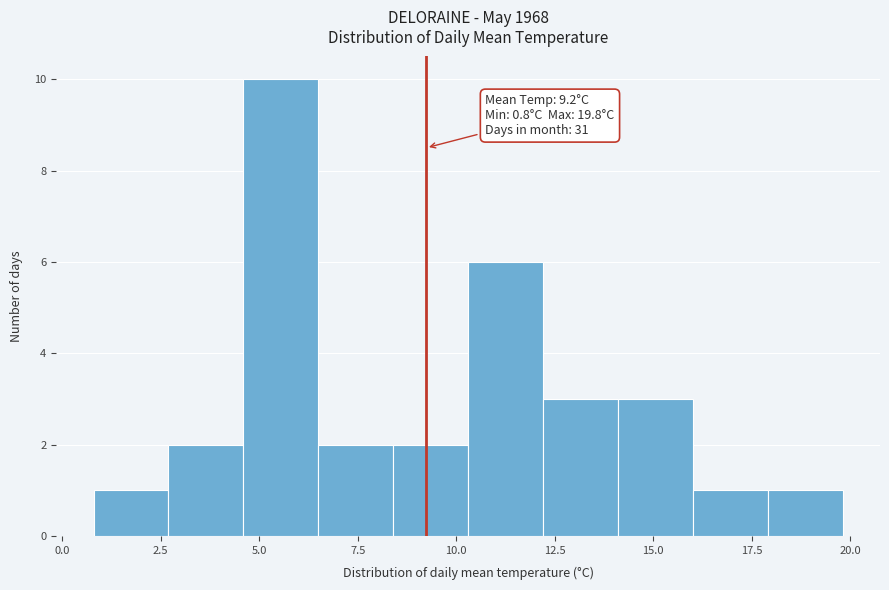

Around what value on the x-axis is the tallest bar? Give the approximate position of its centre, as read against the axis.

5.5